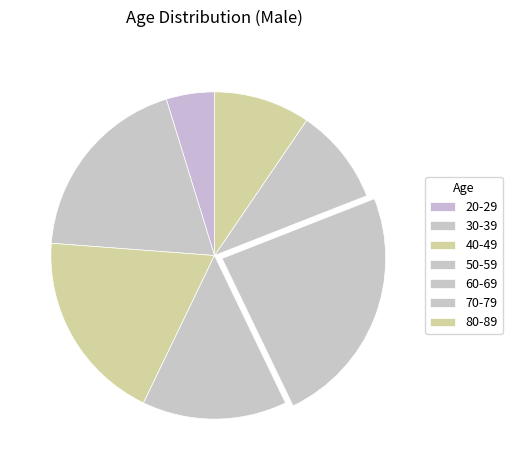

Count the number of slices in the pie.

7